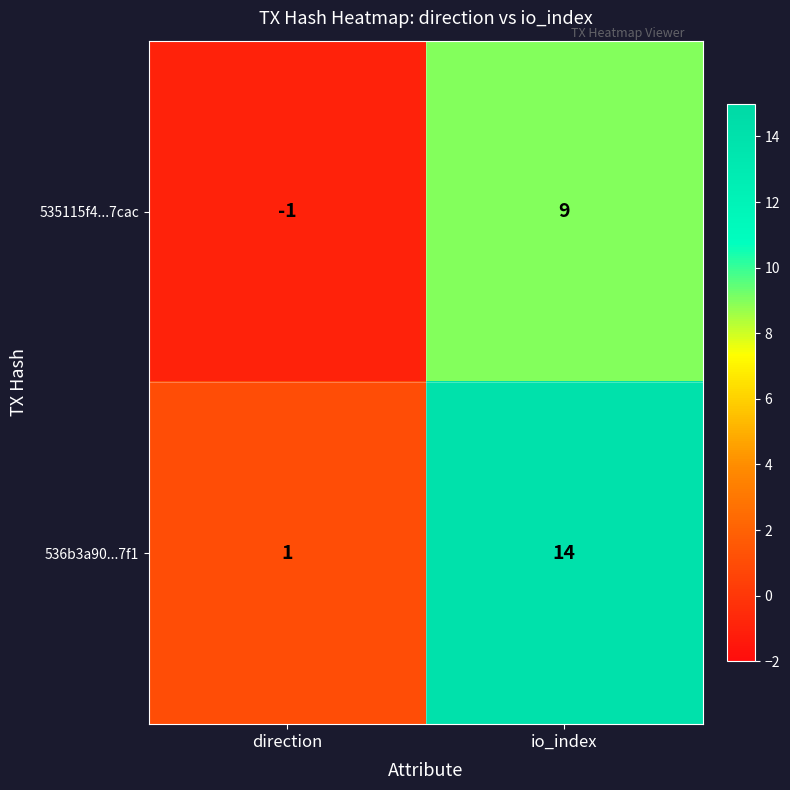

What is the minimum value shown in the chart?

-1